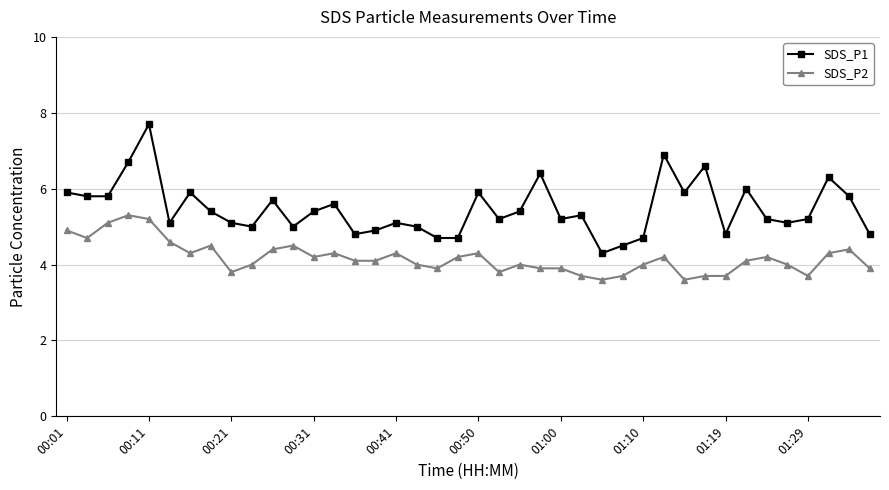

List the series in order of their peak value, lowest first.

SDS_P2, SDS_P1